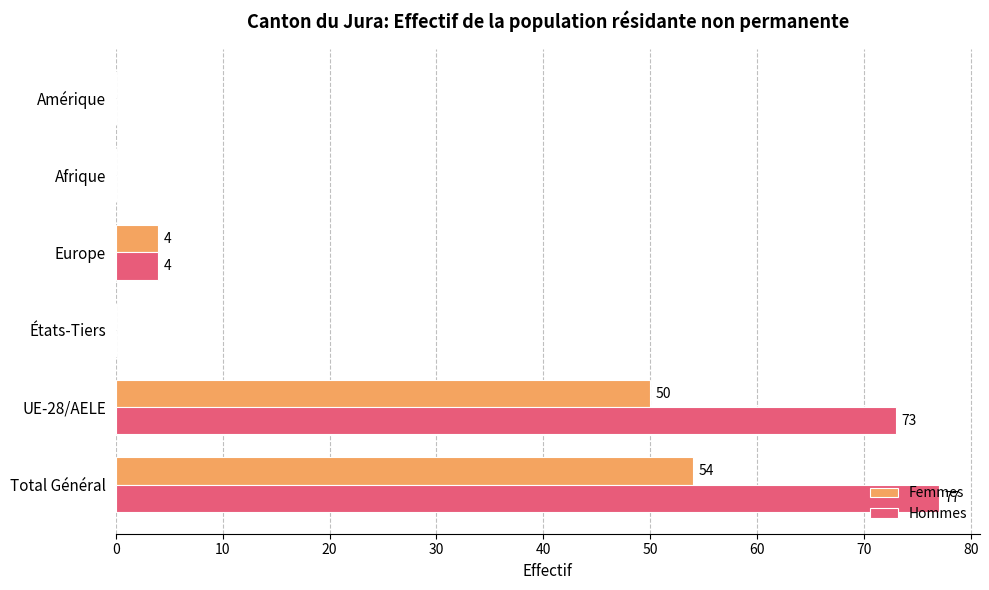

What is the sum of the Hommes values at États-Tiers and UE-28/AELE?

73